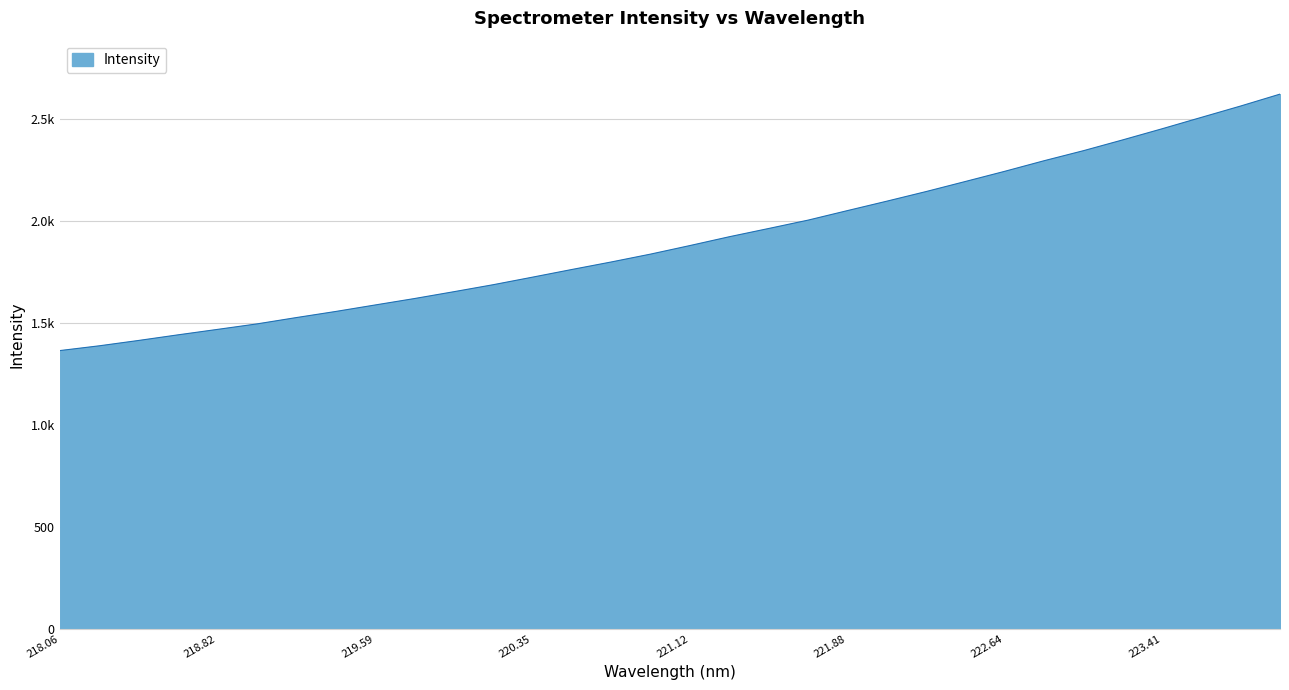

At which category does the chart reach its minimum across all series?

218.06